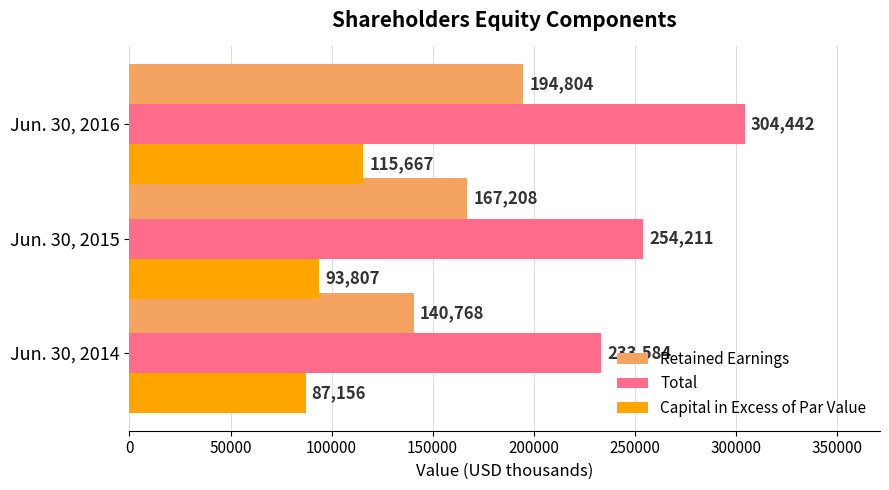

How many values in the Capital in Excess of Par Value series are below 93807?

1